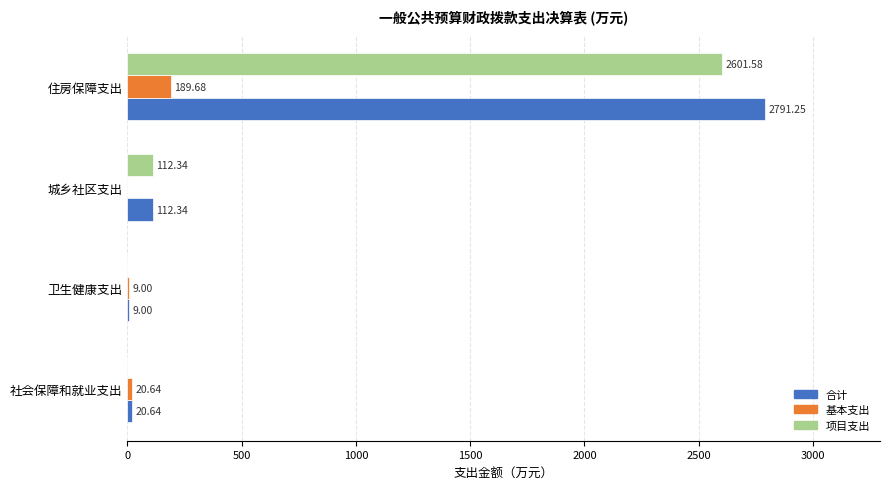

Which series changed the most between 卫生健康支出 and 住房保障支出?

合计